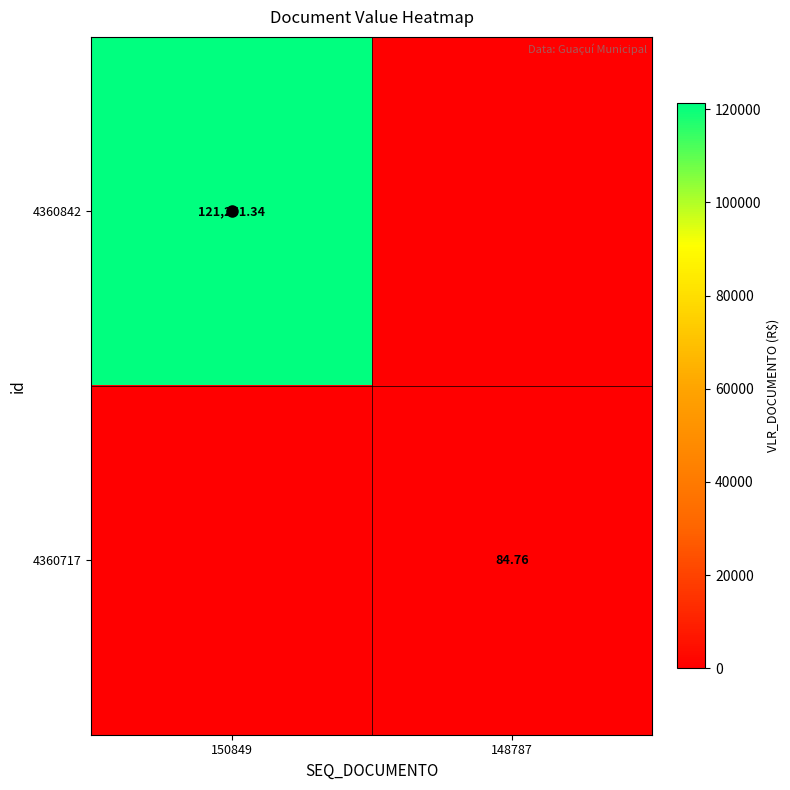

What is the maximum value shown in the chart?

121251.3